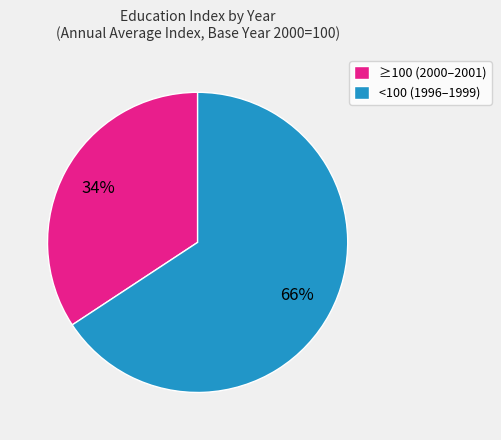

Is there a majority slice in this chart?

Yes